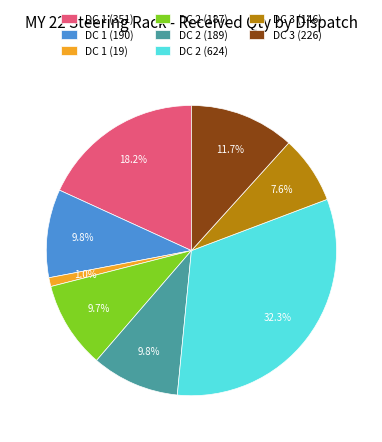

To the nearest percent, what is the average slice percentage?

12%